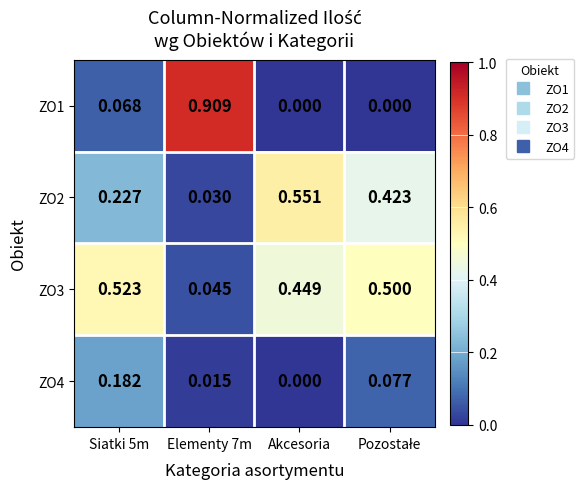

At which label is ZO4 closest to 0?

Akcesoria